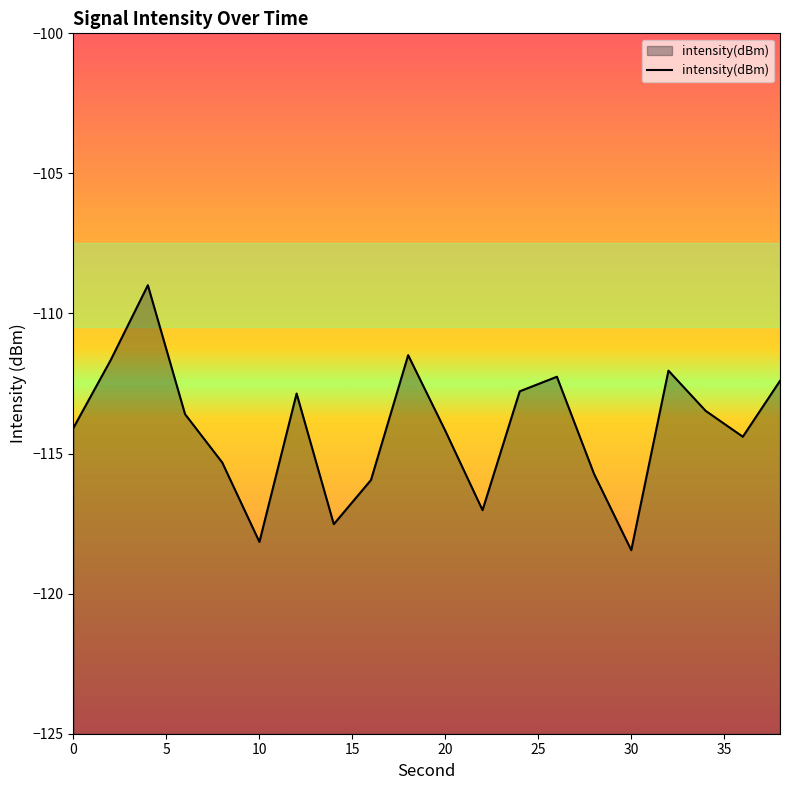

What is the approximate value at 18?

-111.5